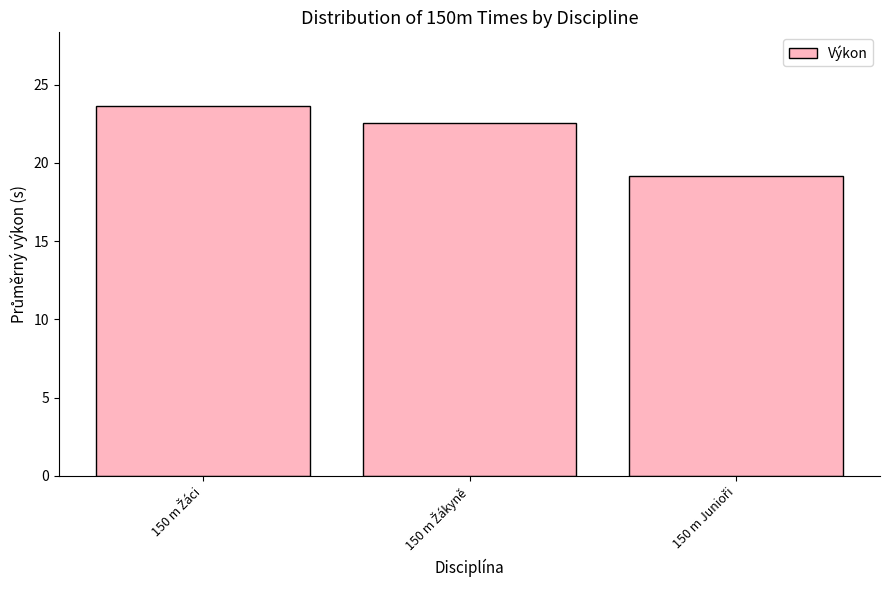

What is the greatest value displayed?

23.6